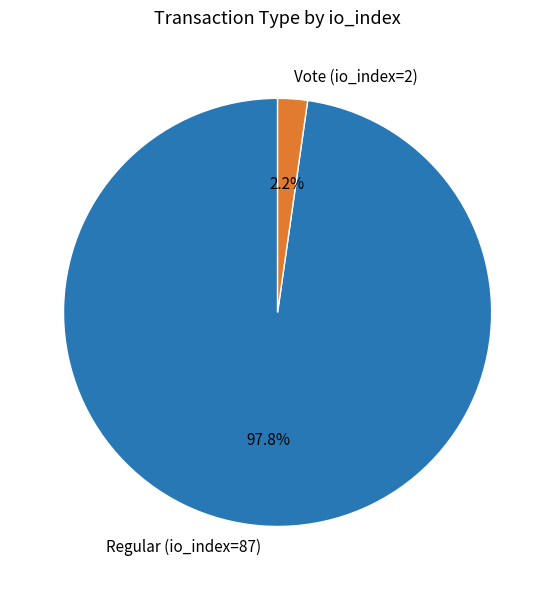

How many slices are in this pie chart?

2